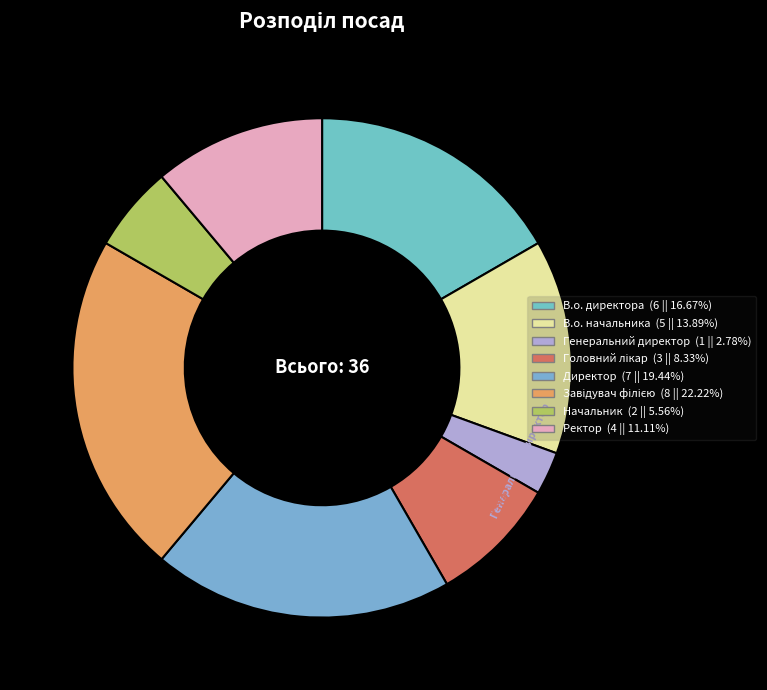

Is it true that В.о. директора is 6% of the pie?

False